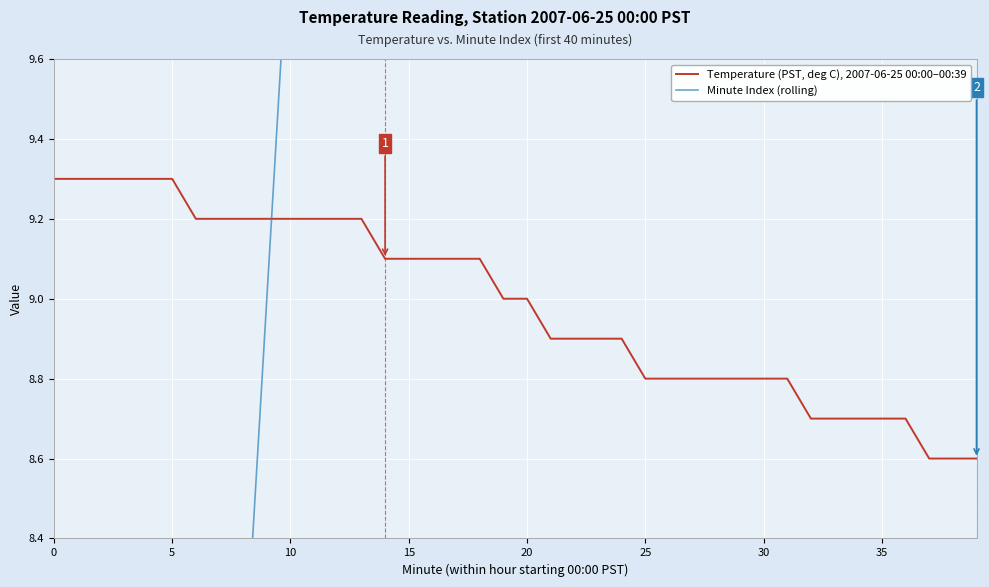

Read the Minute Index (rolling) value at 10.

10.0